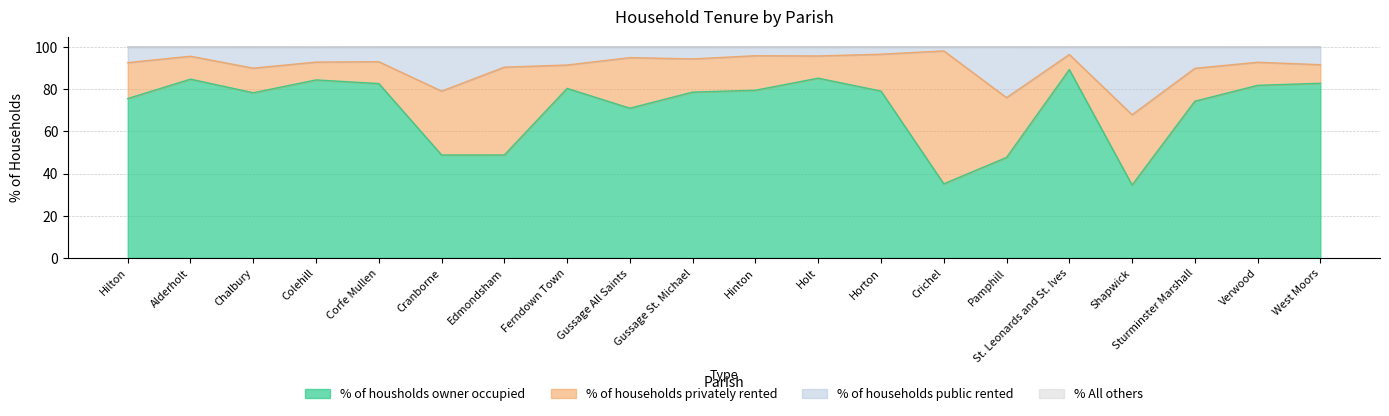

What is the smallest value displayed?

34.6